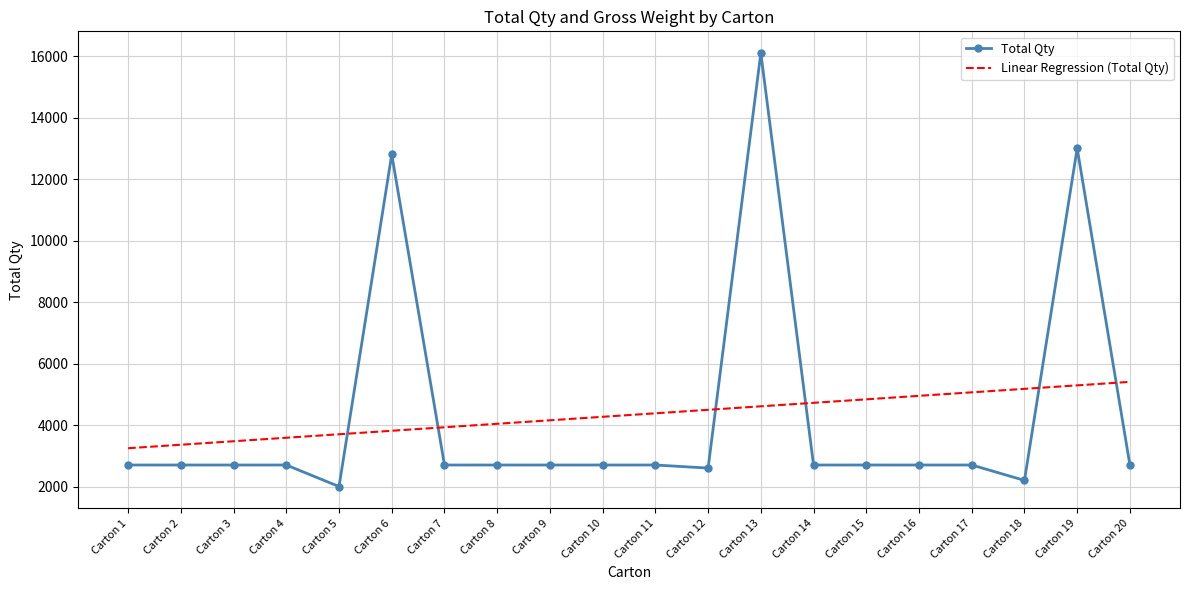

How many values in the Linear Regression (Total Qty) series are below 4381?

10